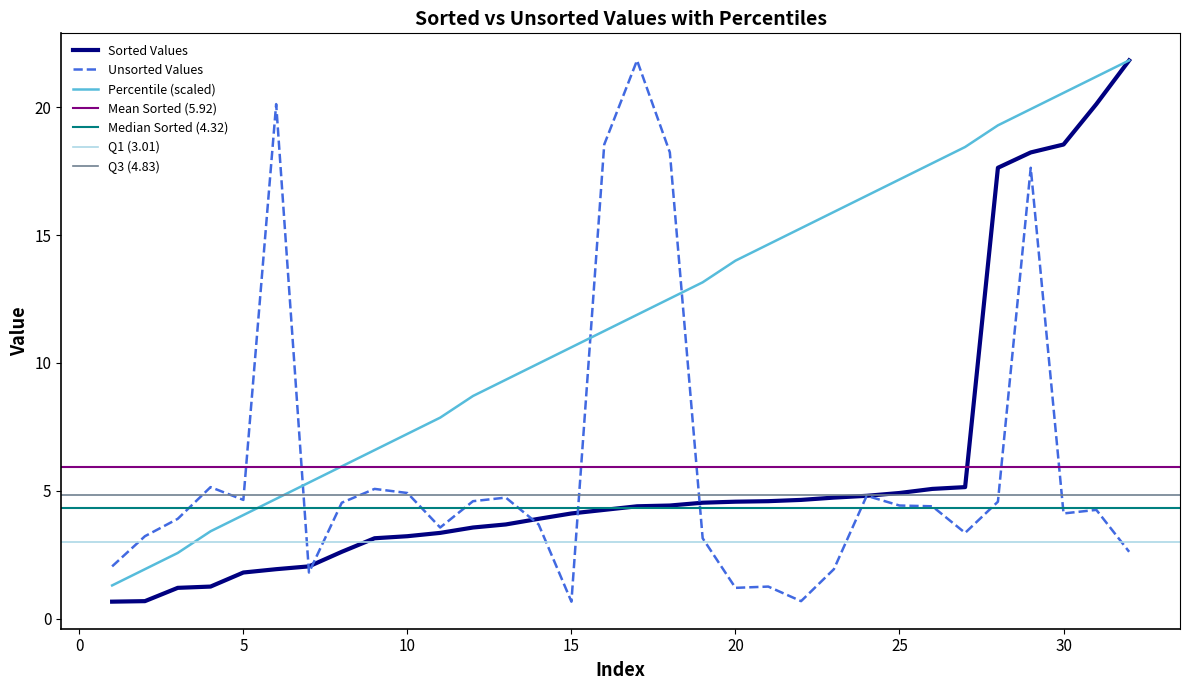

Which series ends up on top after the final intersection of Unsorted Values and Percentile (scaled)?

Percentile (scaled)